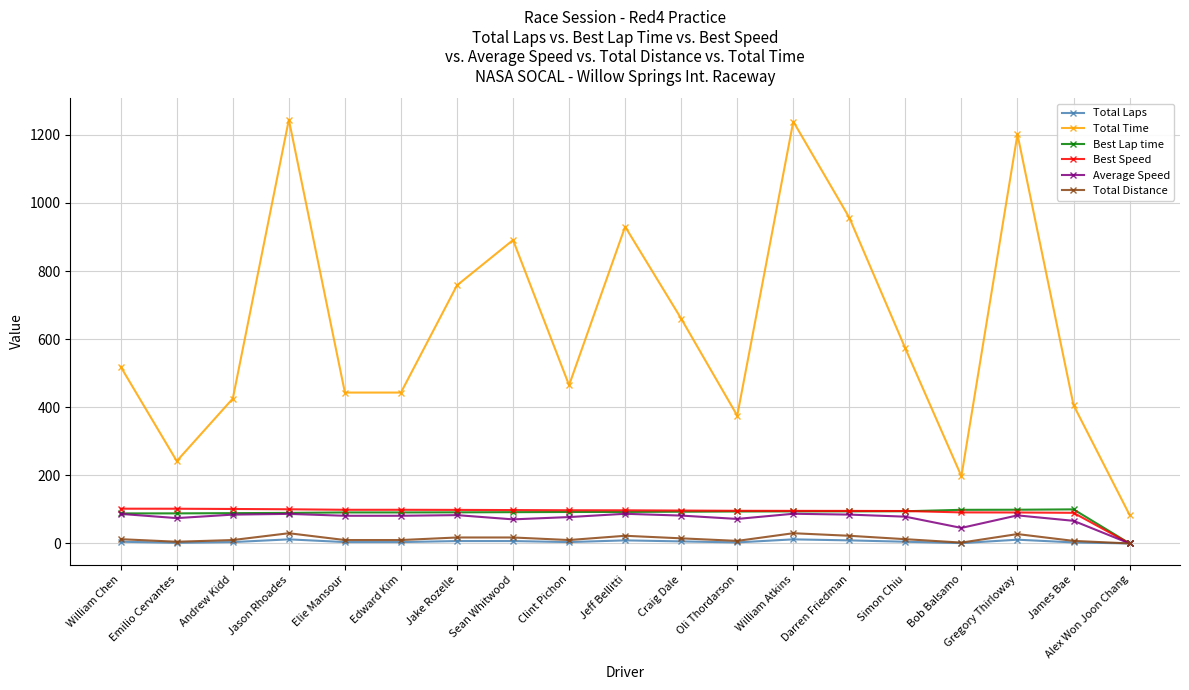

What position from the left is William Atkins?

13